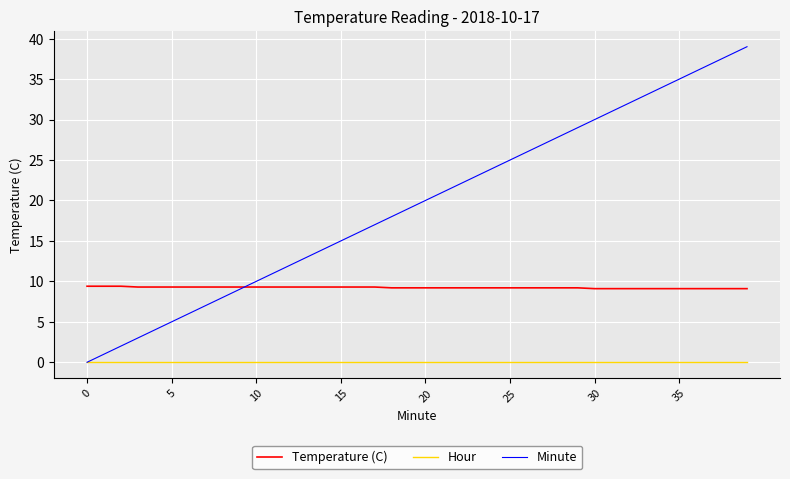

True or false: Hour and Temperature (C) cross at least once.

False